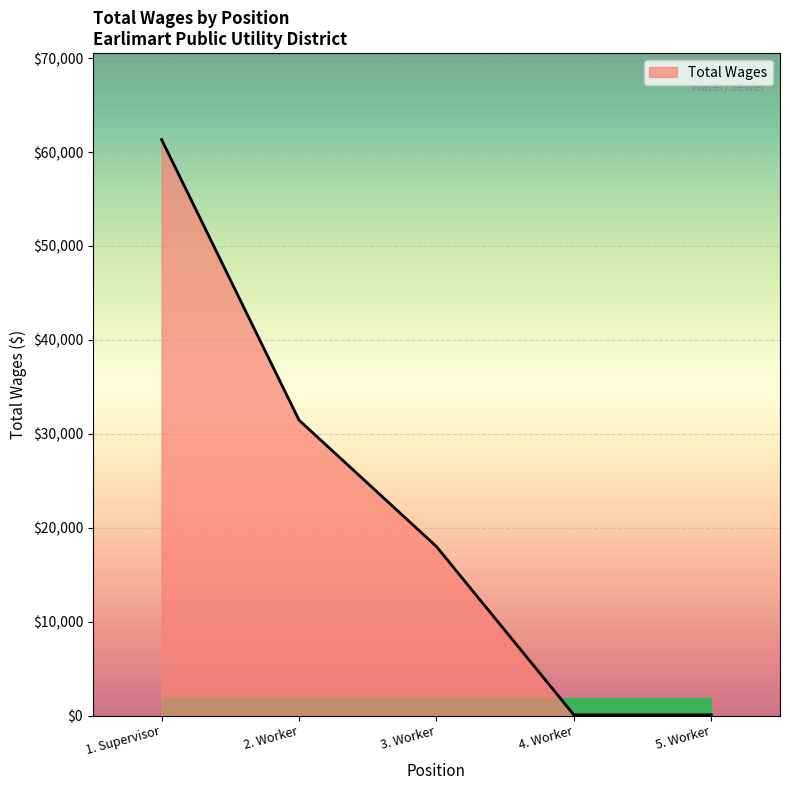

How many values are below 18001?

2